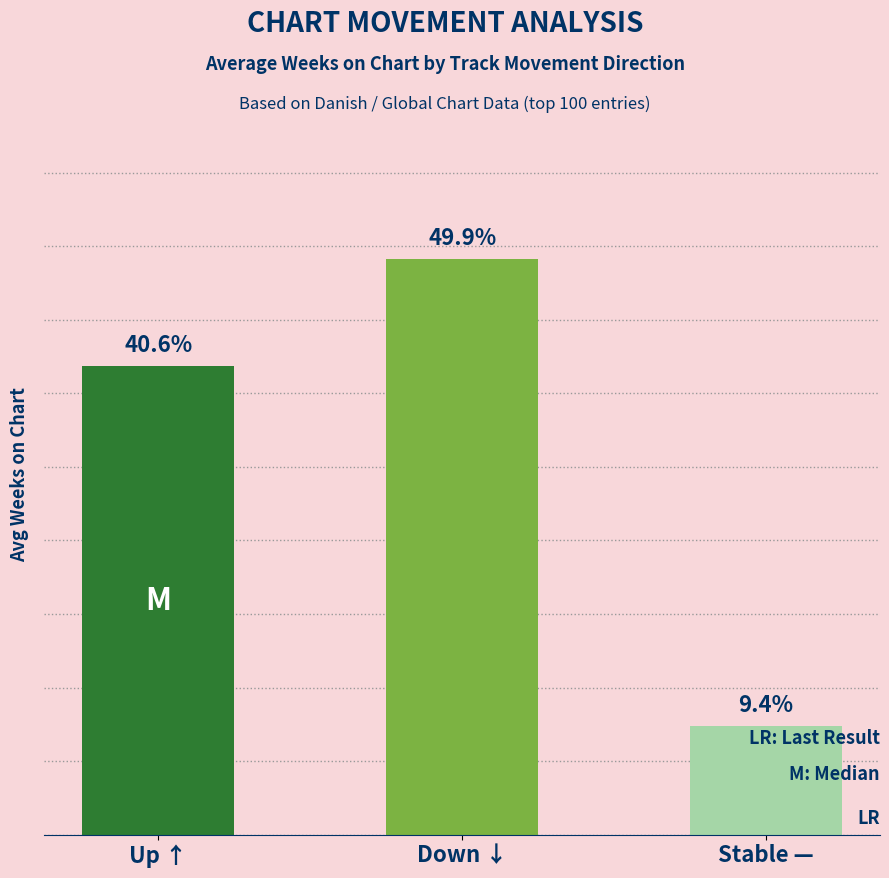

Does the chart contain any negative values?

No